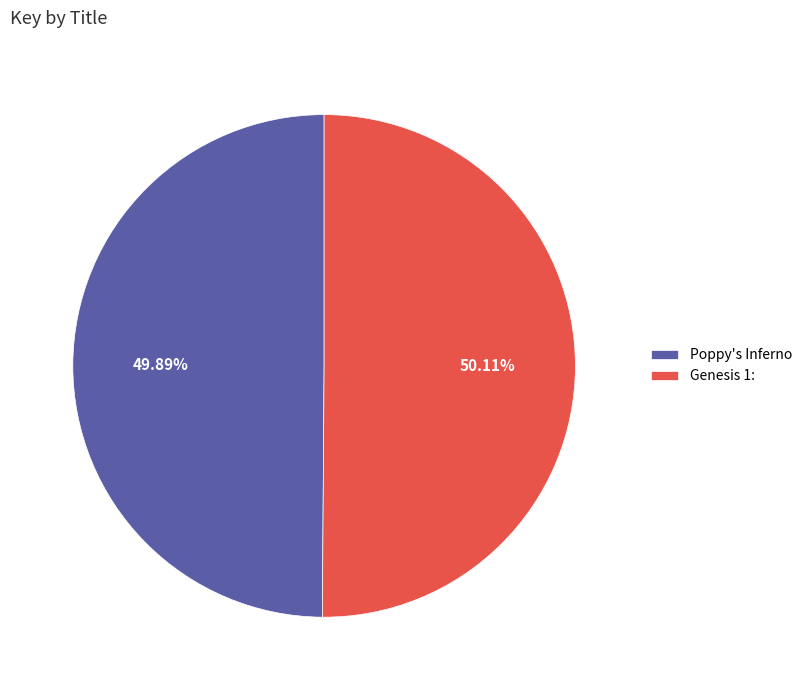

What is the ratio of the value at Poppy's Inferno to the value at Genesis 1:?

1.0